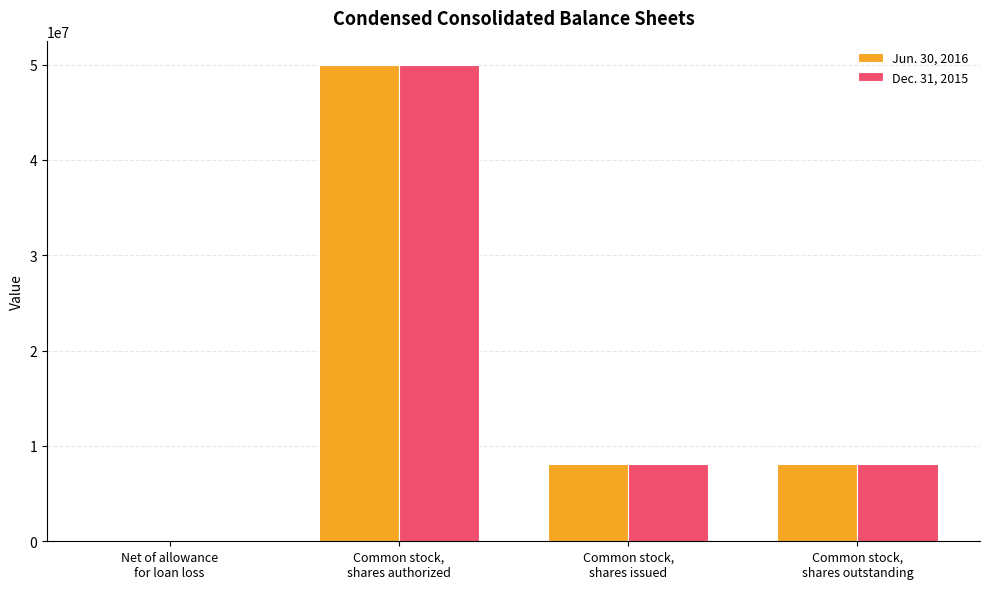

What are all the series names shown in the legend?

Jun. 30, 2016, Dec. 31, 2015